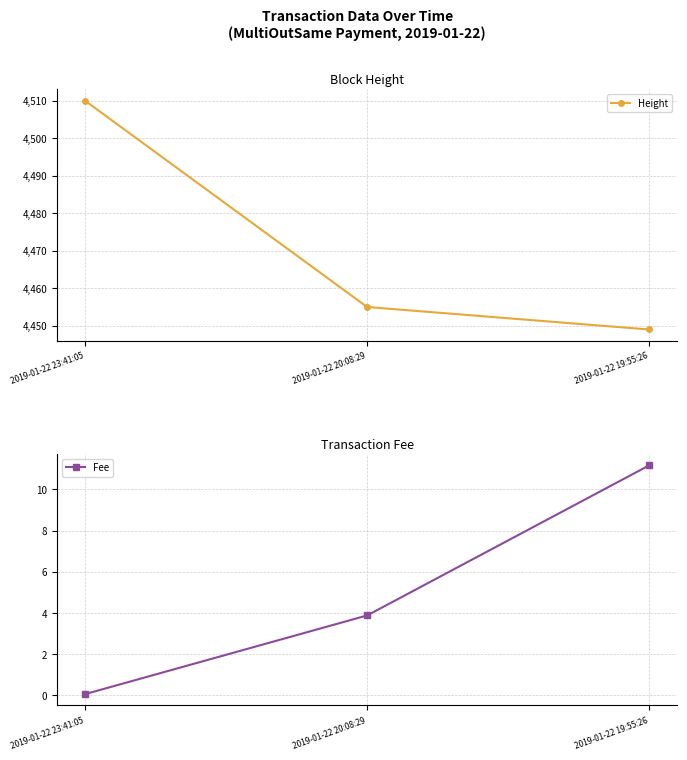

Reading left to right, transcribe all the data shown in this chart.

Height: 4510.0	4455.0	4449.0
Fee: 0.1	3.9	11.2